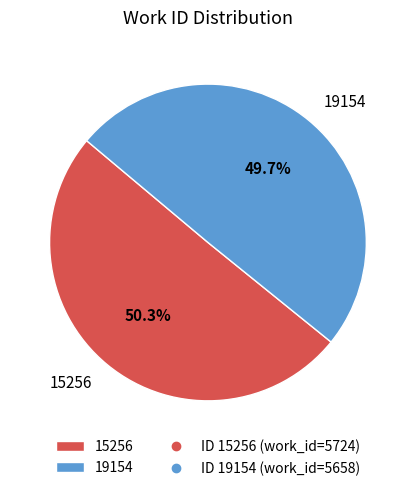

Is the sum of 15256 and 19154 greater than half?

Yes